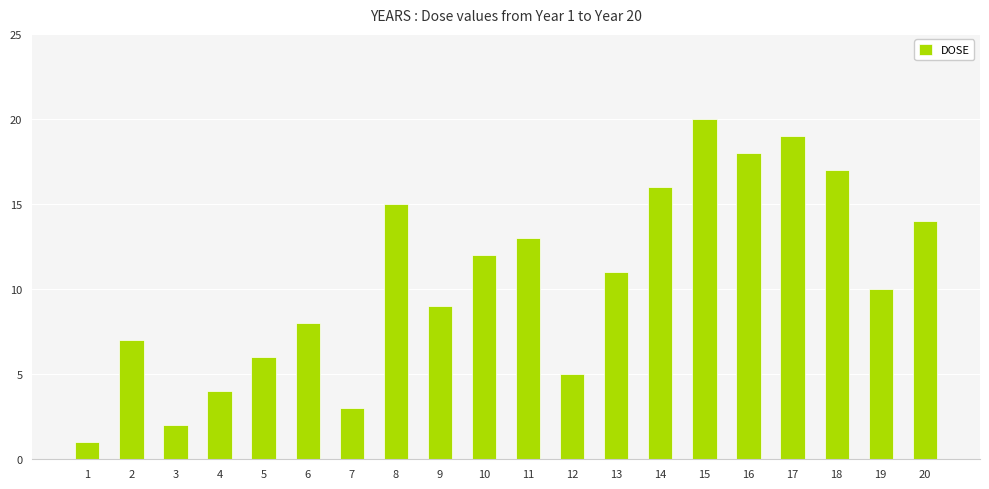

True or false: the data shows 5 at 12.

True